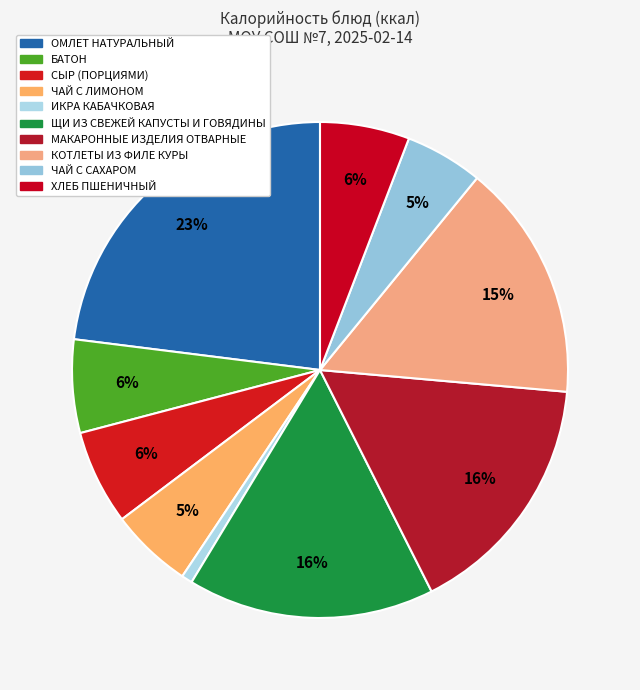

To the nearest percent, what is the average slice percentage?

10%